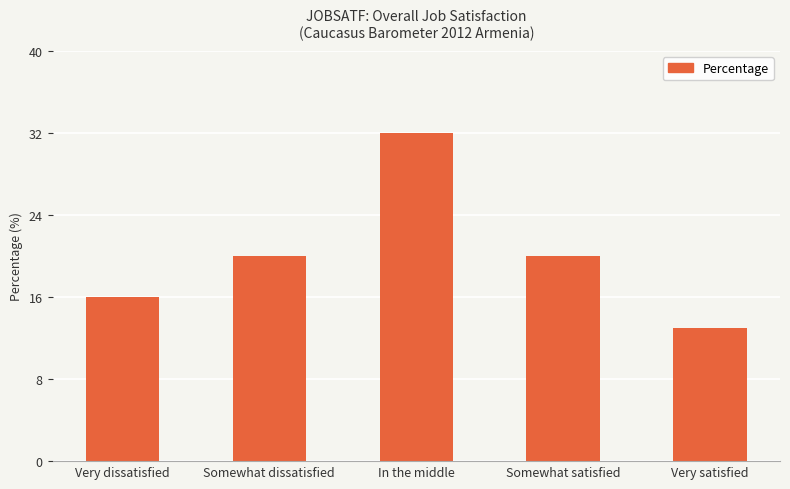

What is the approximate value at Somewhat dissatisfied, to the nearest 5?

20